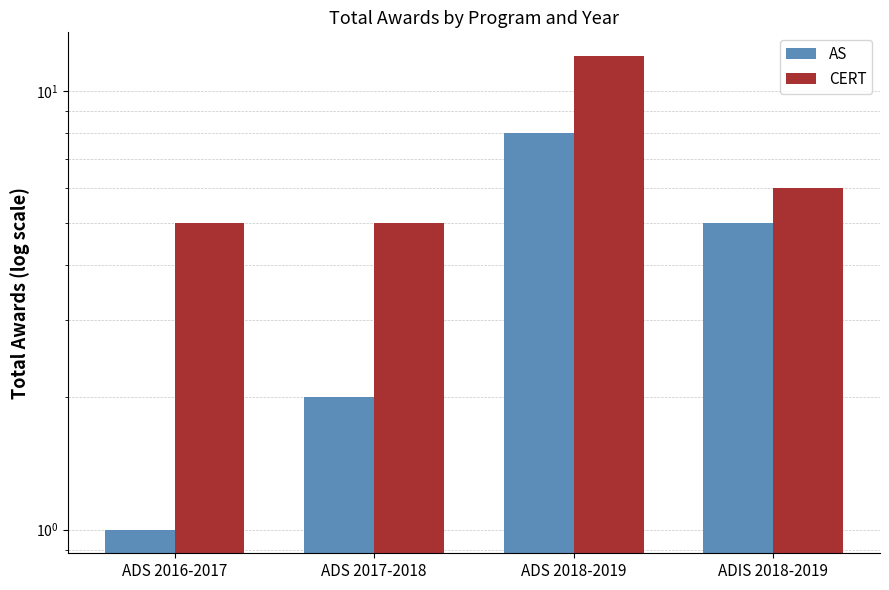

Which category has the lowest value across all series?

ADS 2016-2017